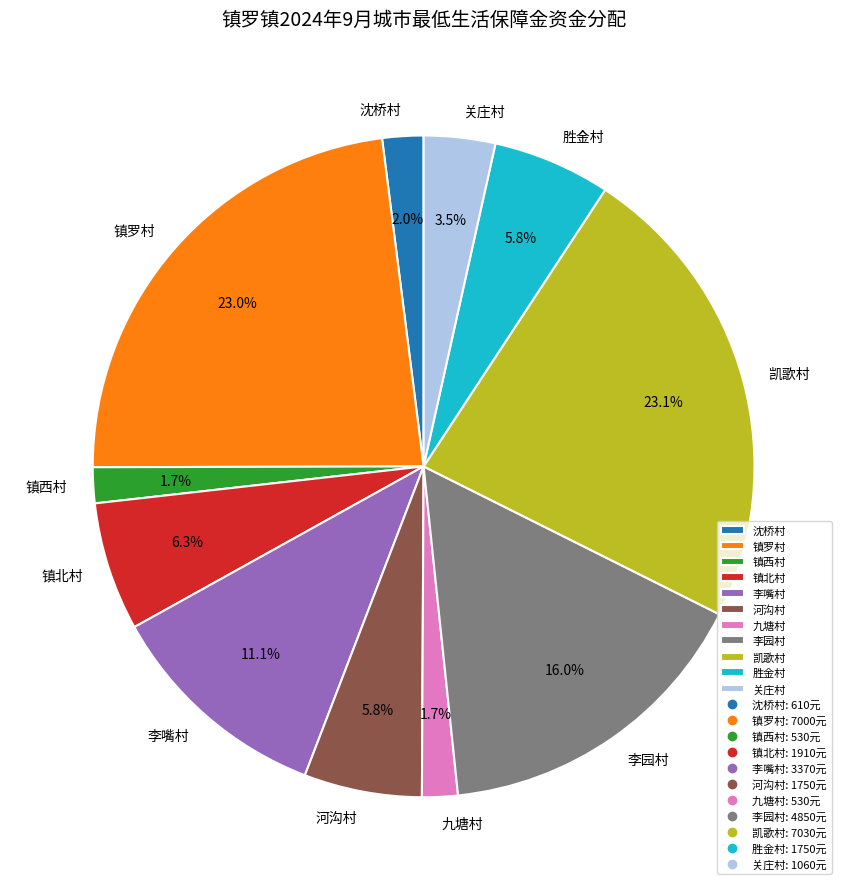

The 胜金村 slice represents 6% of the pie. True or false?

True